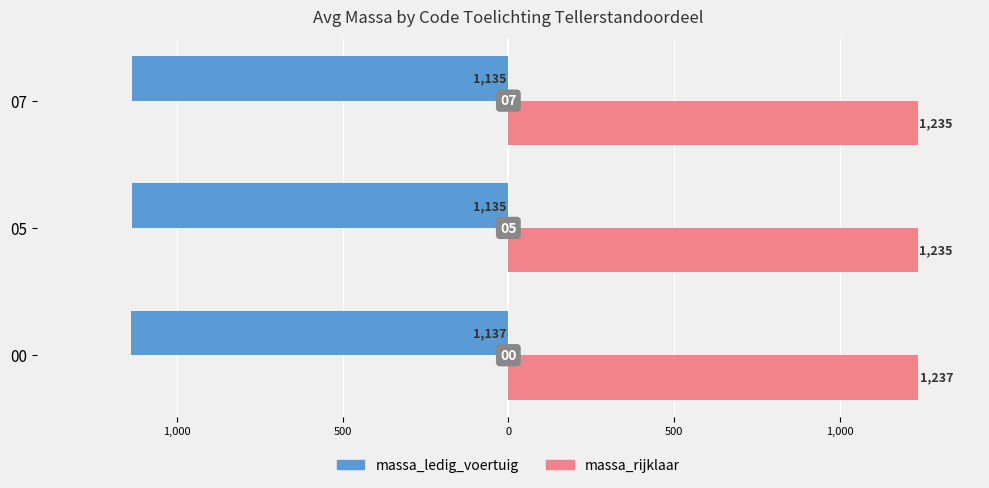

What are all the series names shown in the legend?

massa_ledig_voertuig, massa_rijklaar